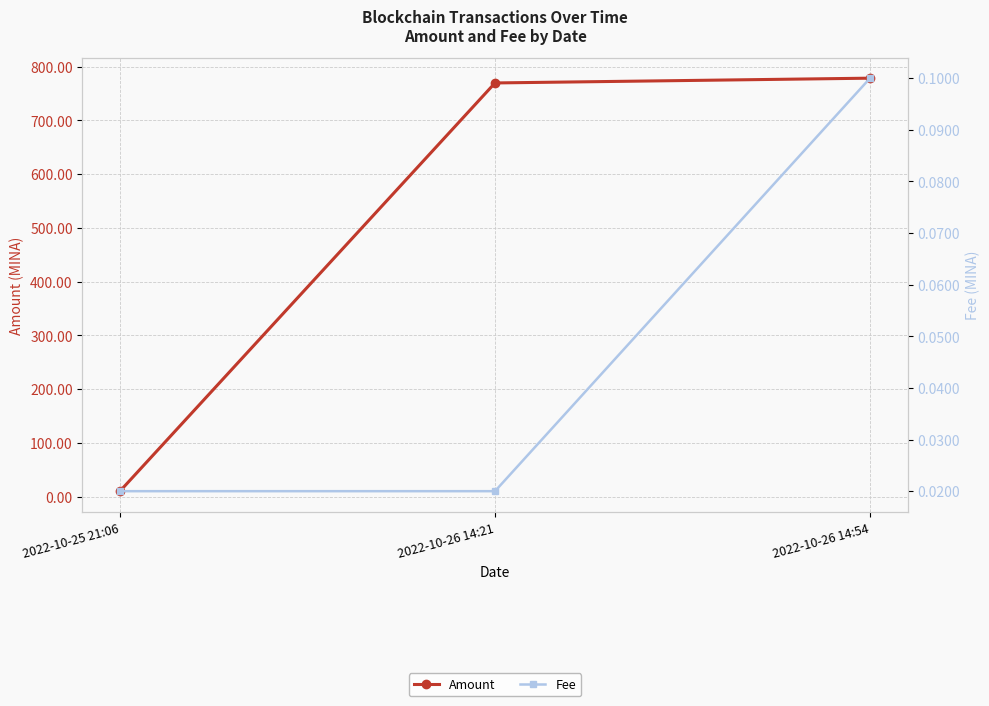

What is the greatest value displayed?

778.7